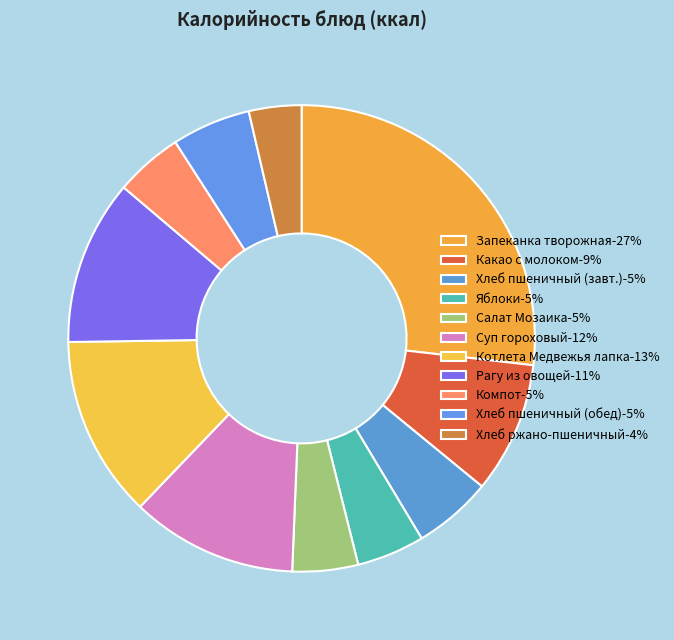

How many segments does this pie chart have?

11